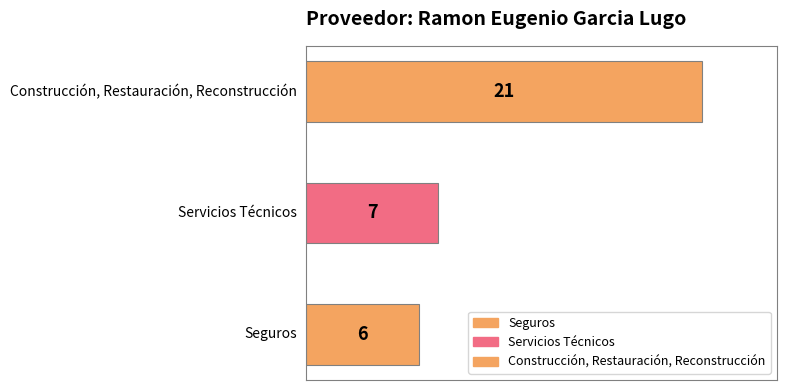

Rank the categories by value from lowest to highest.

Seguros, Servicios Técnicos, Construcción, Restauración, Reconstrucción